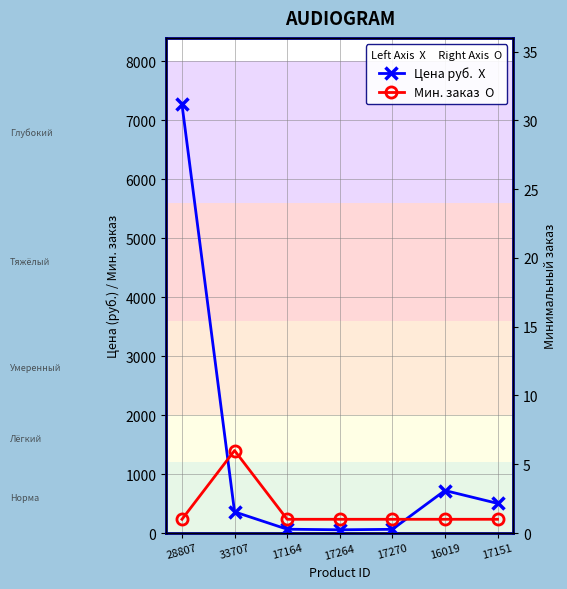

At which category is the sum across all series the highest?

28807